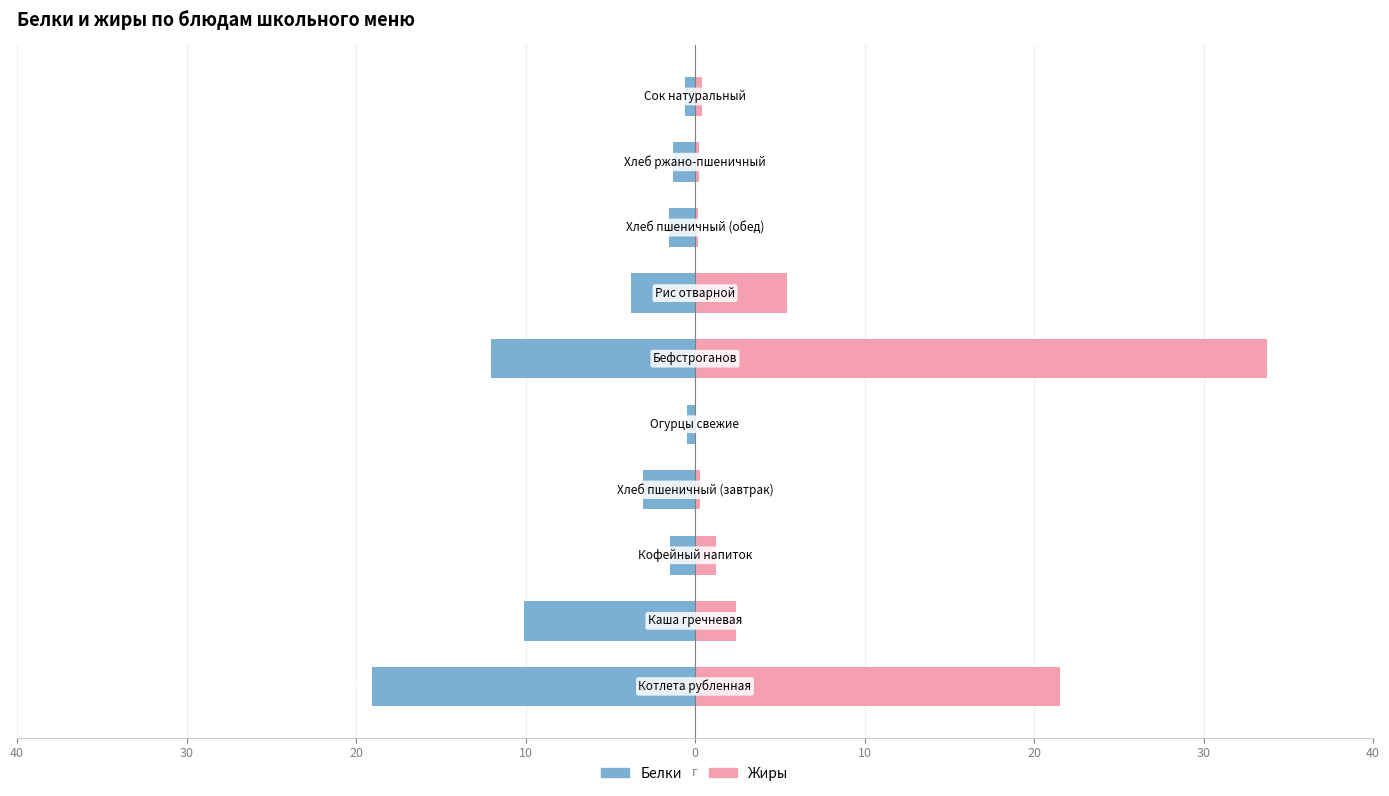

How many bars are there in total?

20